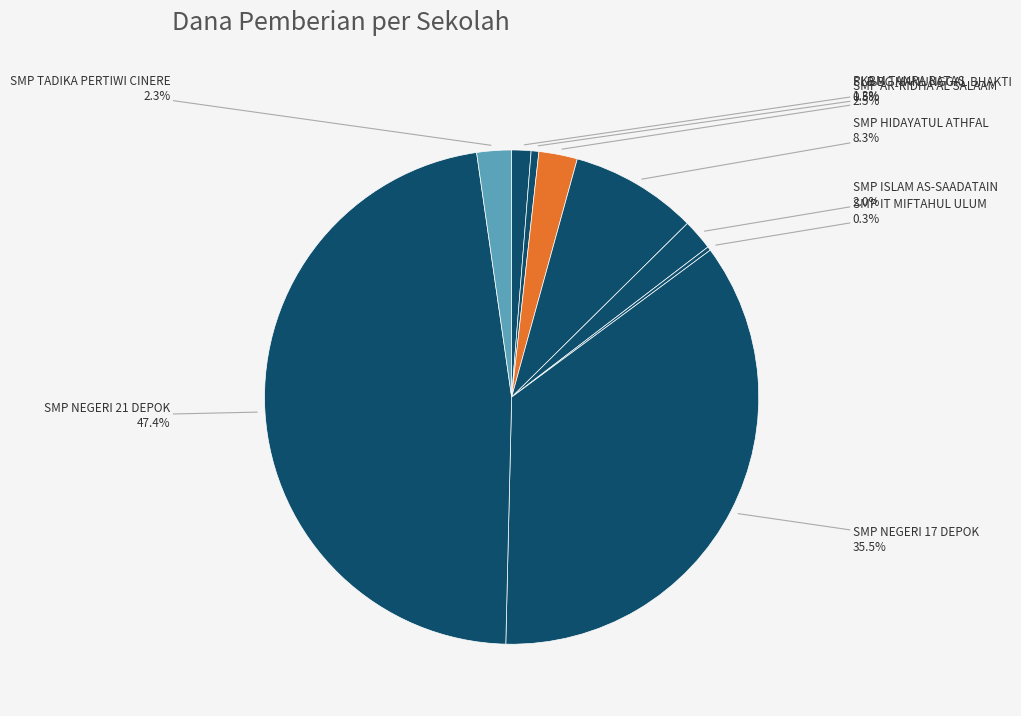

Is there a majority slice in this chart?

No